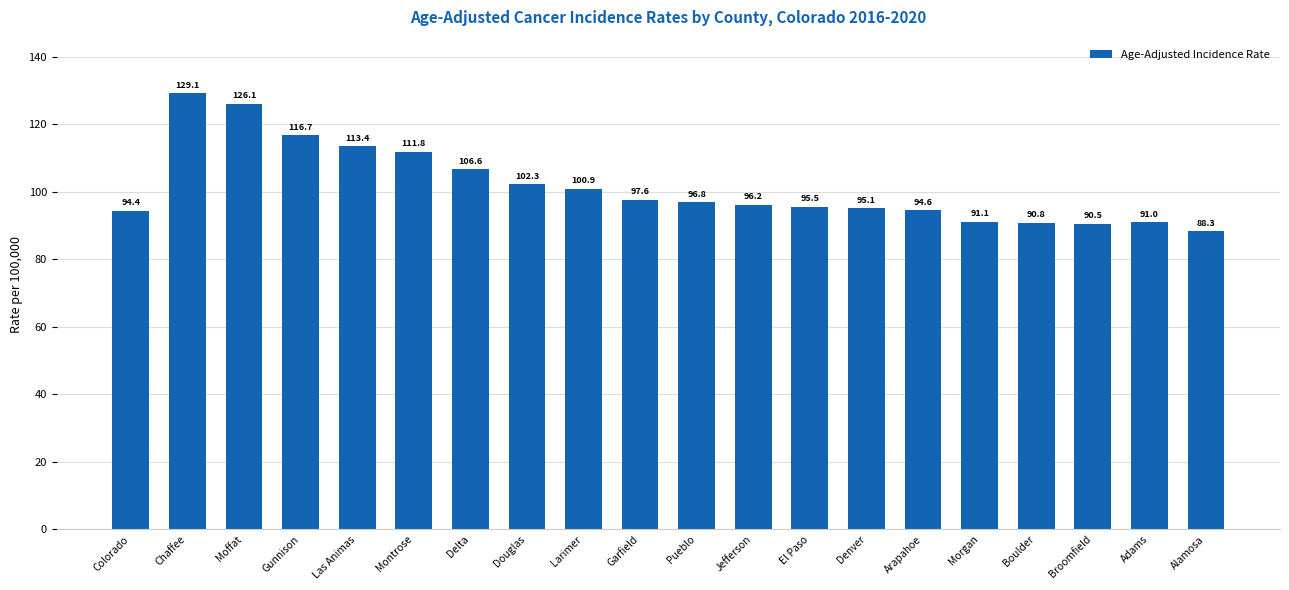

The value at Arapahoe is 166.5. True or false?

False